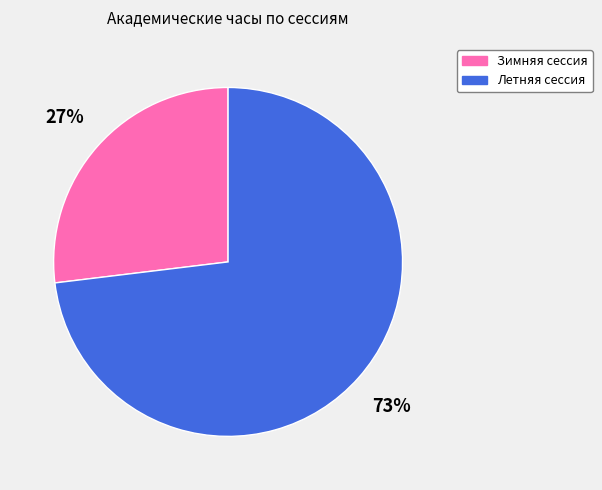

Between Летняя сессия and Зимняя сессия, which is larger?

Летняя сессия